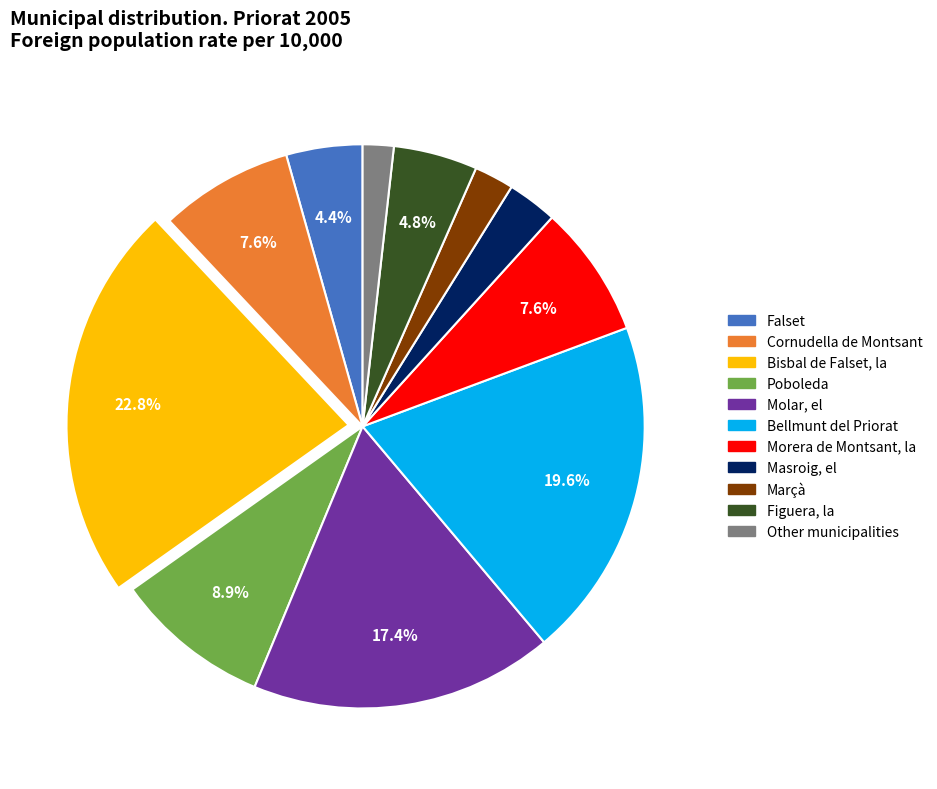

Is the sum of Molar, el and Masroig, el greater than half?

No